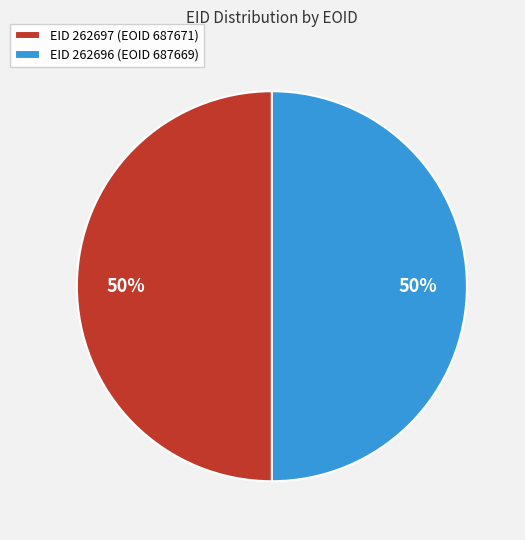

To the nearest percent, what is the average slice percentage?

50%